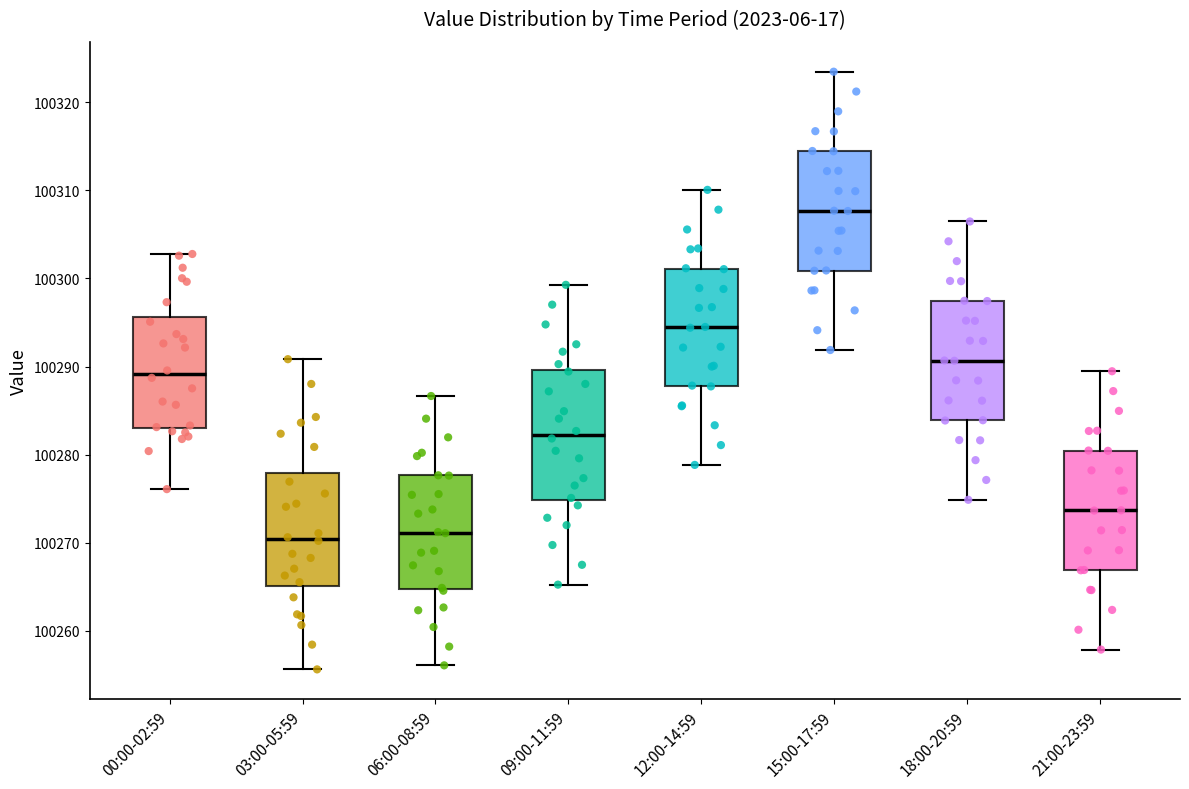

Reading left to right, transcribe this box plot: for each box, give where its median line is, the range the box spans, and where its two whiskers end, as read against the y-axis. The values are not printed on the chart, so give them approximately, as read against the axis.

00:00-02:59: median 100289, box 100283 to 100296, whiskers 100276 to 100303
03:00-05:59: median 100270, box 100265 to 100278, whiskers 100256 to 100291
06:00-08:59: median 100271, box 100265 to 100278, whiskers 100256 to 100287
09:00-11:59: median 100282, box 100275 to 100290, whiskers 100265 to 100299
12:00-14:59: median 100294, box 100288 to 100301, whiskers 100279 to 100310
15:00-17:59: median 100308, box 100301 to 100314, whiskers 100292 to 100323
18:00-20:59: median 100291, box 100284 to 100297, whiskers 100275 to 100306
21:00-23:59: median 100274, box 100267 to 100280, whiskers 100258 to 100289